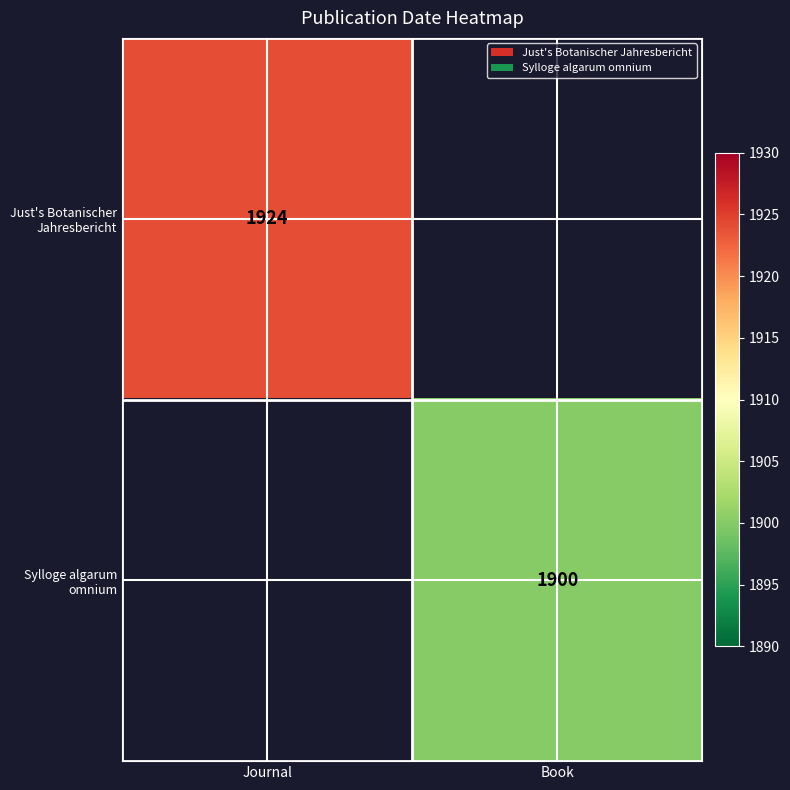

Which category has the highest value in the Sylloge algarum omnium series?

Book